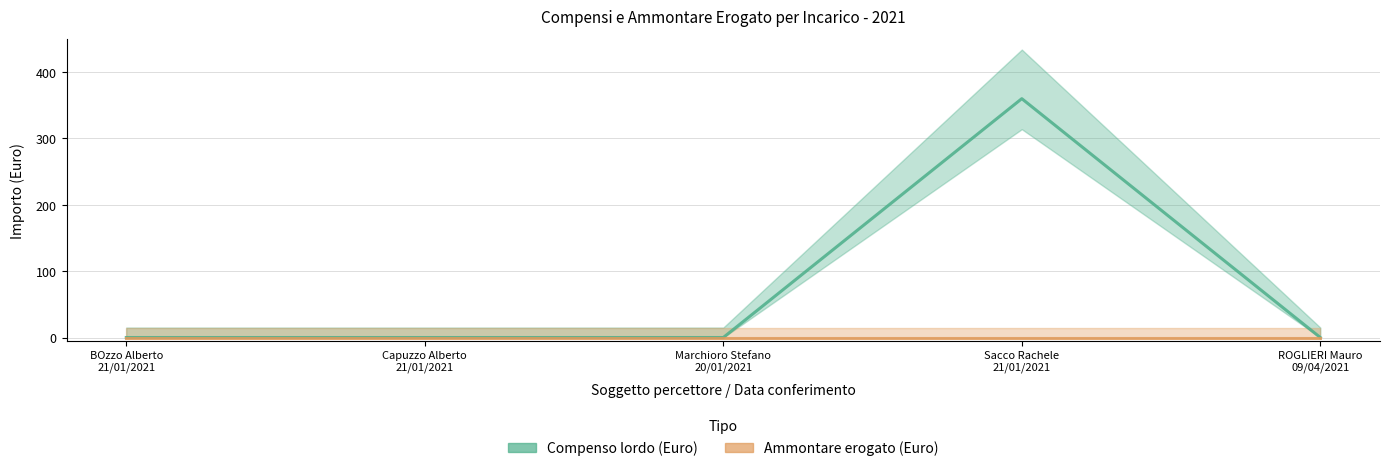

The chart shows a value of 360 at Sacco Rachele
21/01/2021. True or false?

True